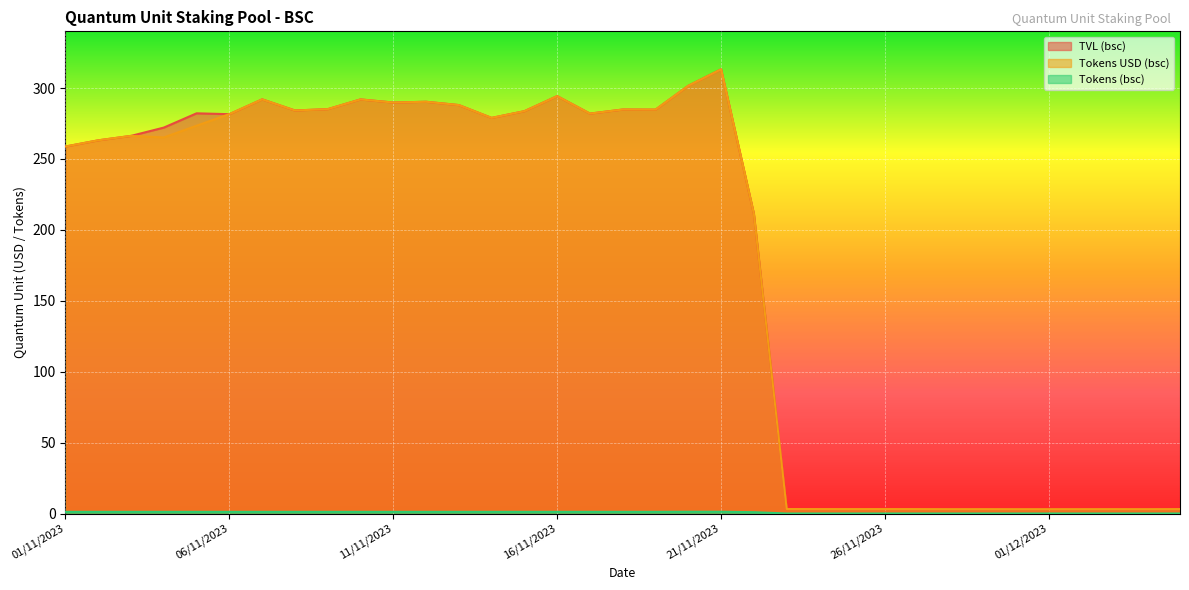

Which has a higher value, 12/11/2023 or 01/11/2023?

12/11/2023